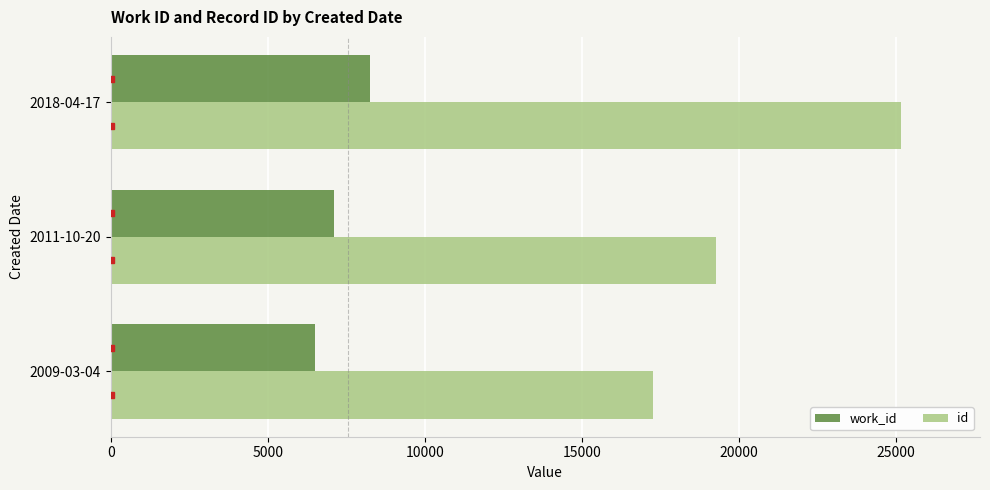

List the labels in order of work_id value, largest first.

2018-04-17, 2011-10-20, 2009-03-04